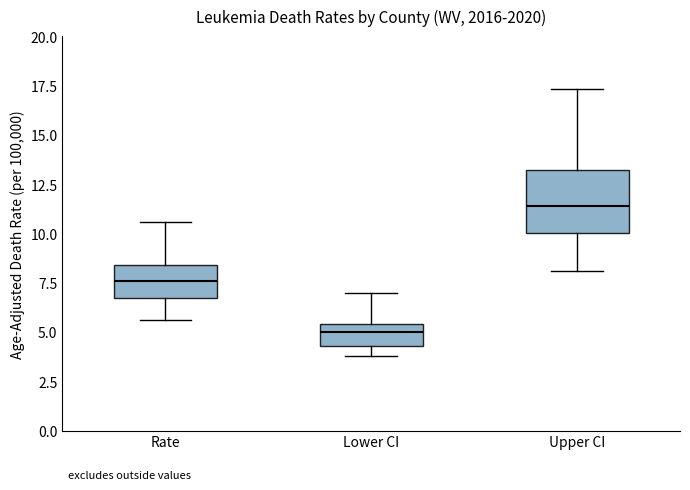

Reading left to right, transcribe this box plot: for each box, give where its median line is, the range the box spans, and where its two whiskers end, as read against the y-axis. The values are not printed on the chart, so give them approximately, as read against the axis.

Rate: median 7.5, box 6.5 to 8.5, whiskers 5.5 to 10.5
Lower CI: median 5.0, box 4.5 to 5.5, whiskers 4.0 to 7.0
Upper CI: median 11.5, box 10.0 to 13.0, whiskers 8.0 to 17.5